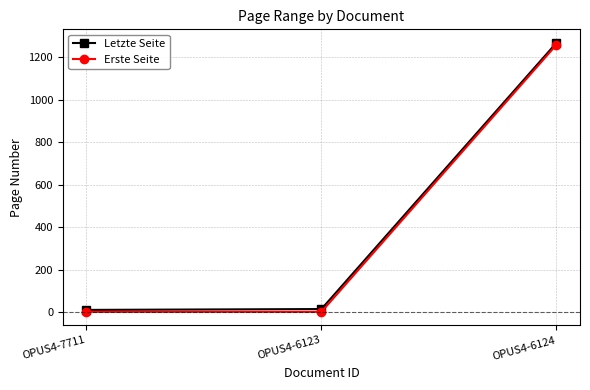

Where is Letzte Seite nearest to the value 639?

OPUS4-6123